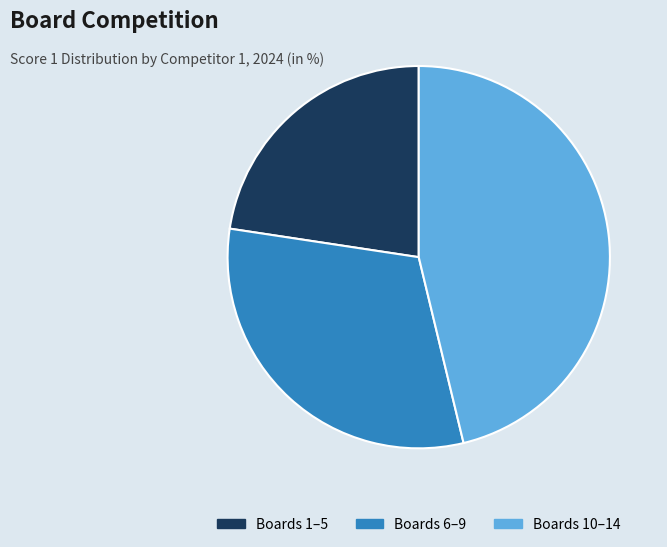

Is there any slice that represents more than half of the pie?

No